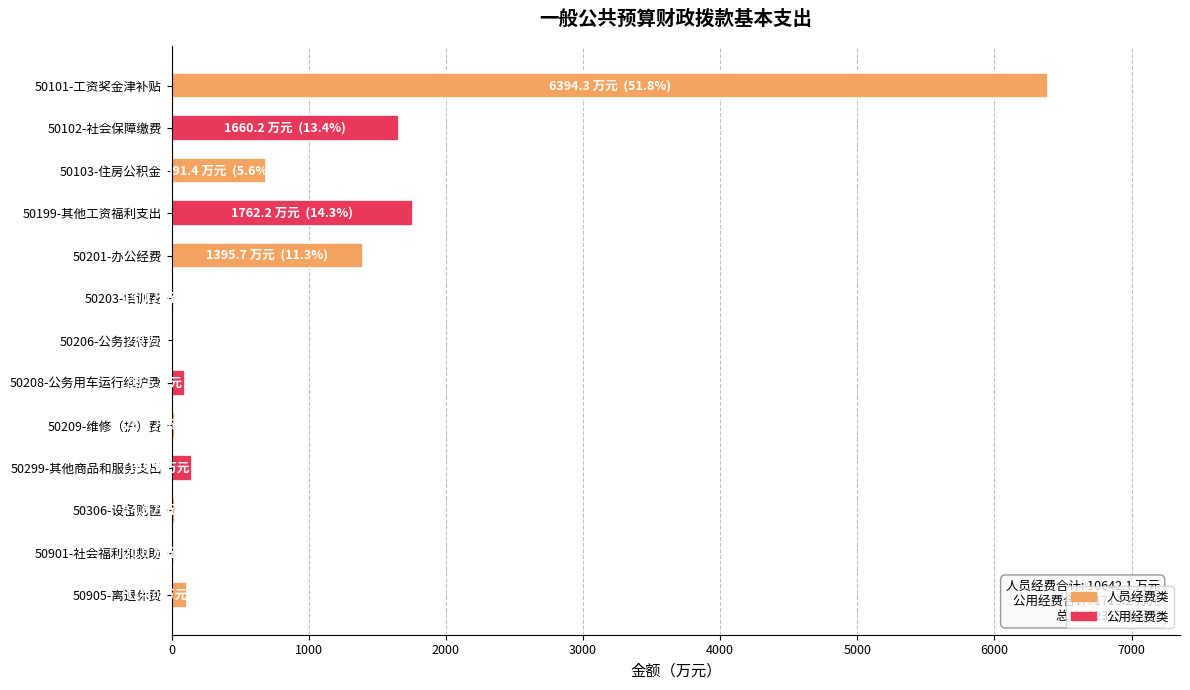

What is the average value?

950.3